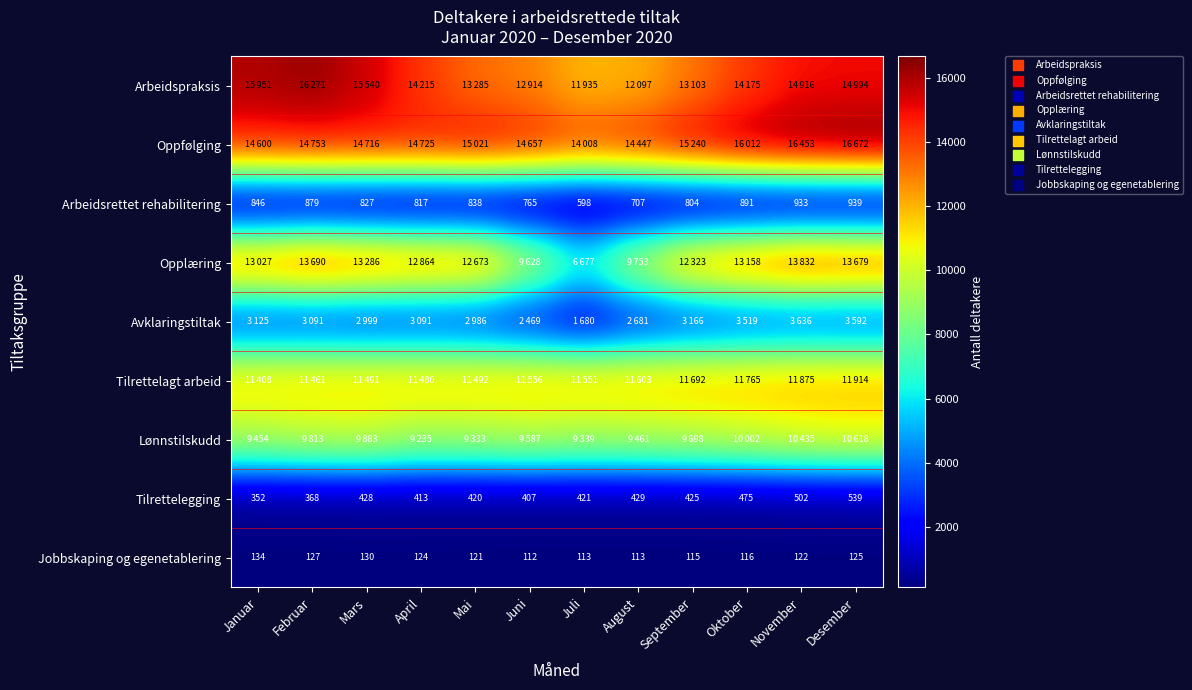

The Arbeidsrettet rehabilitering series shows 933 at November. True or false?

True